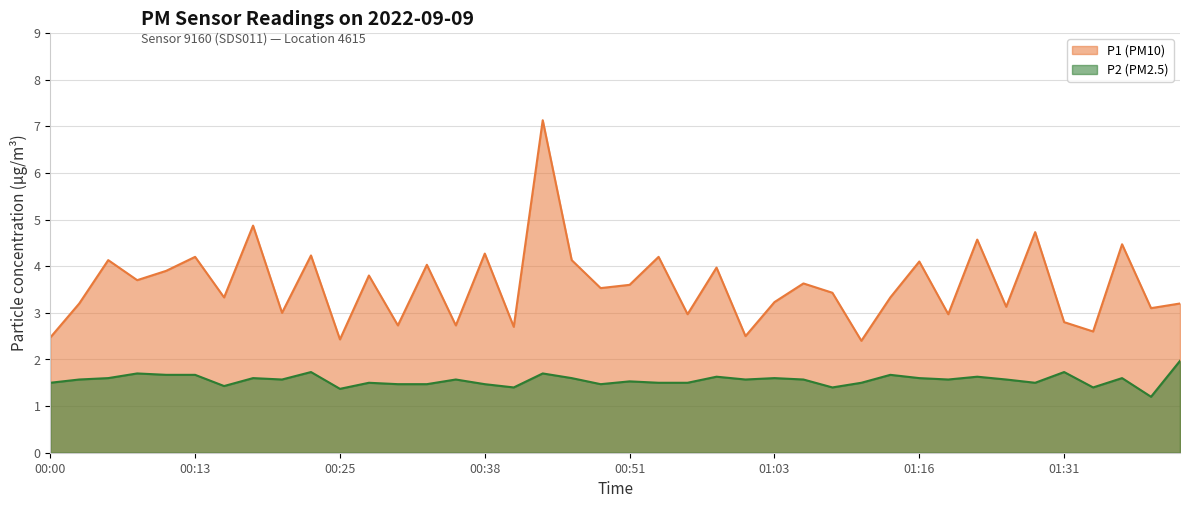

Is the value of P2 at 00:35 greater than the value of P1 at 00:30?

No